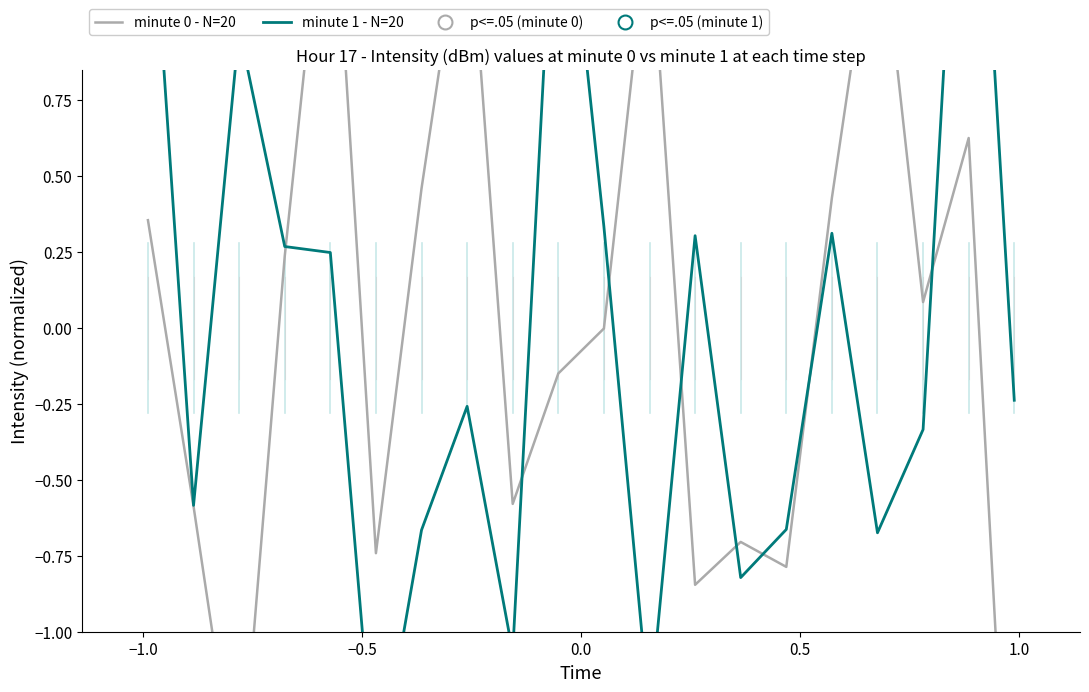

True or false: minute 1 - N=20 and minute 0 - N=20 intersect in this chart.

True